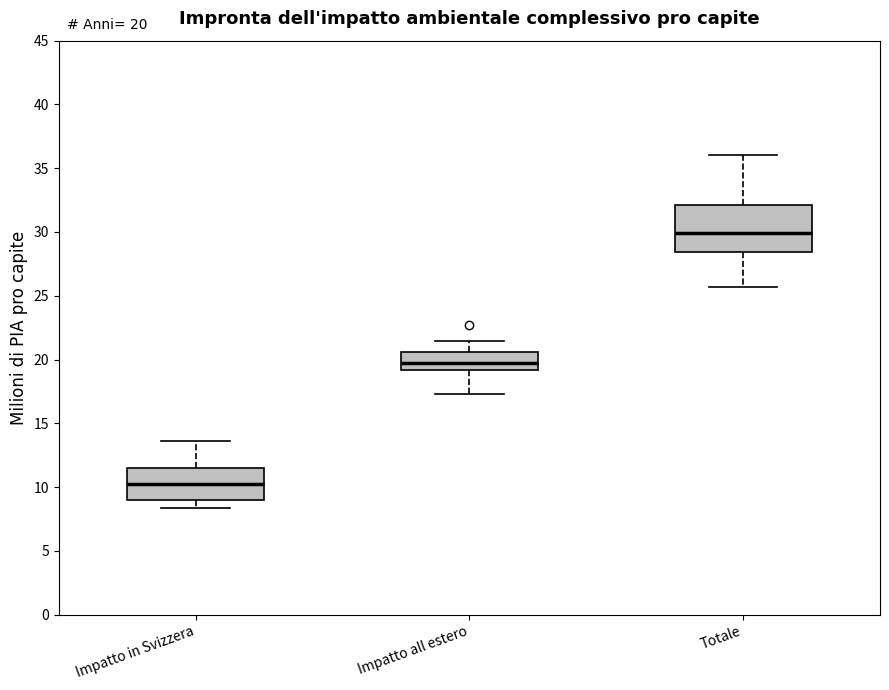

Which box is the tallest, from its lower edge to its upper edge?

Totale